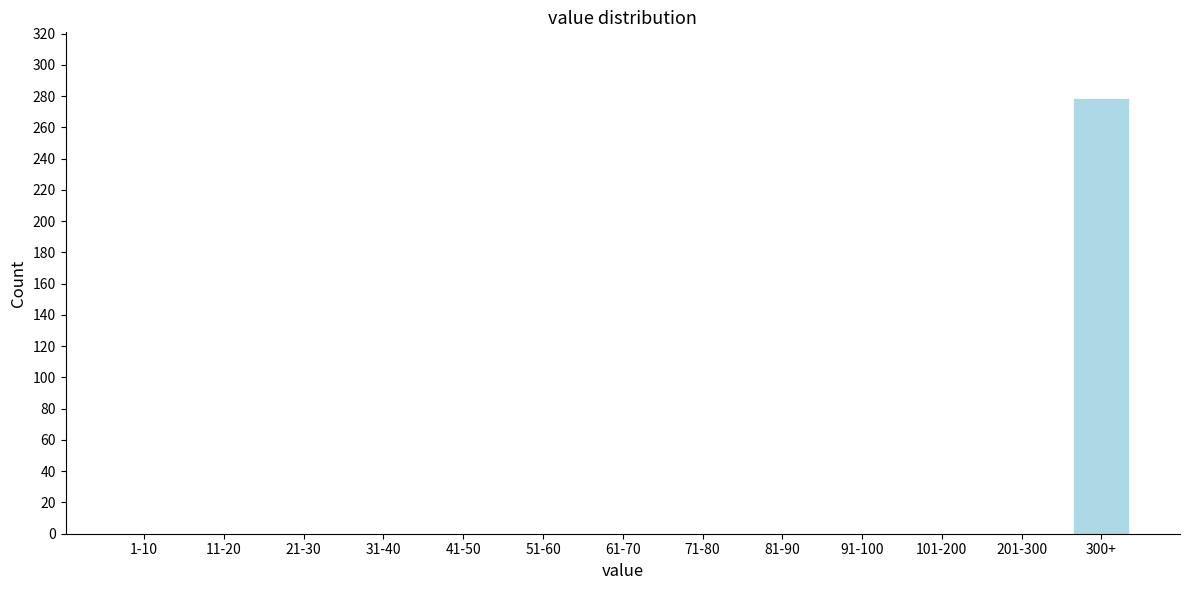

Reading right to left, extract all data points from this chart.

300+=279	201-300=0	101-200=0	91-100=0	81-90=0	71-80=0	61-70=0	51-60=0	41-50=0	31-40=0	21-30=0	11-20=0	1-10=0